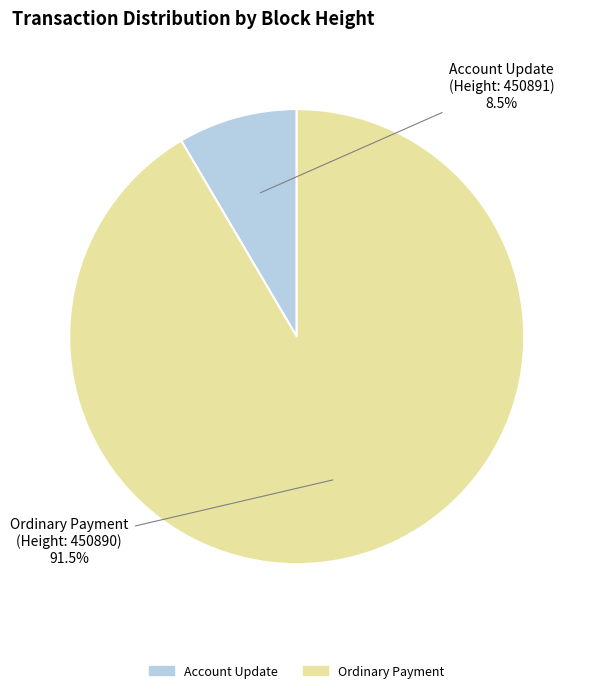

Is Account Update the majority of the pie?

No